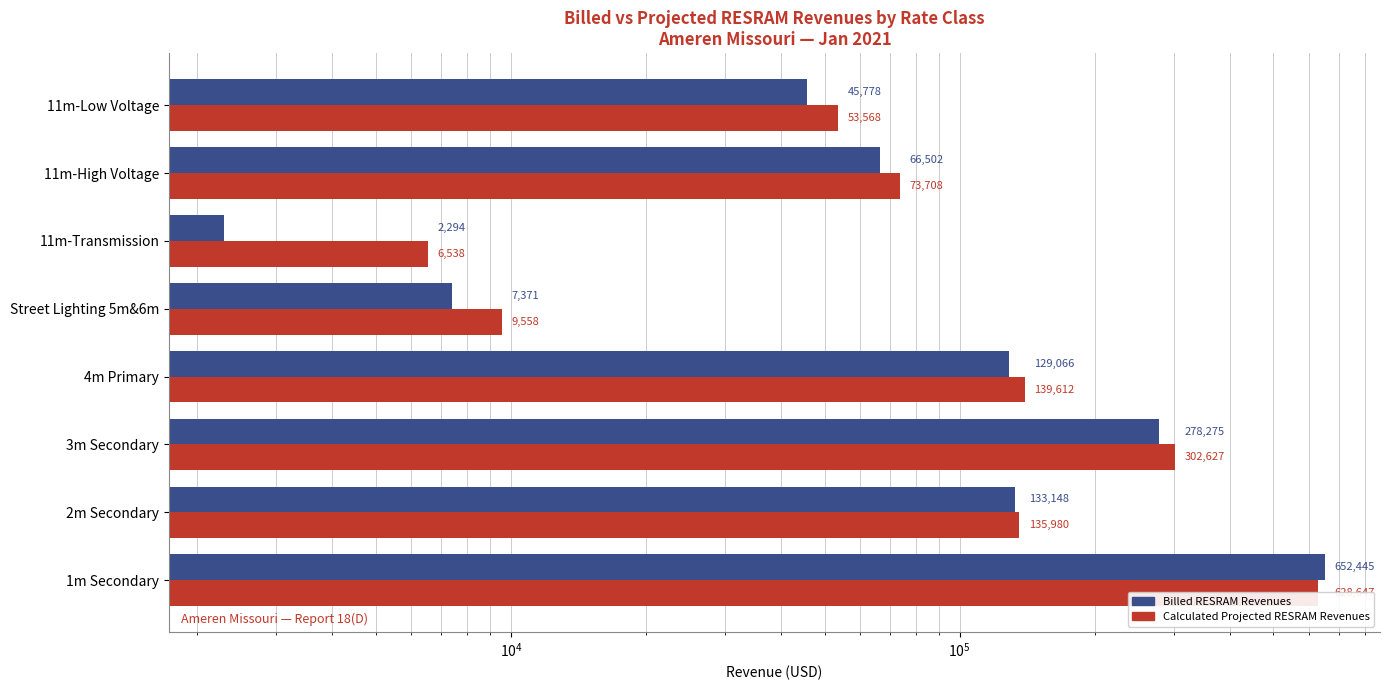

The value of Billed RESRAM Revenues at 2m Secondary is 175862.0. True or false?

False